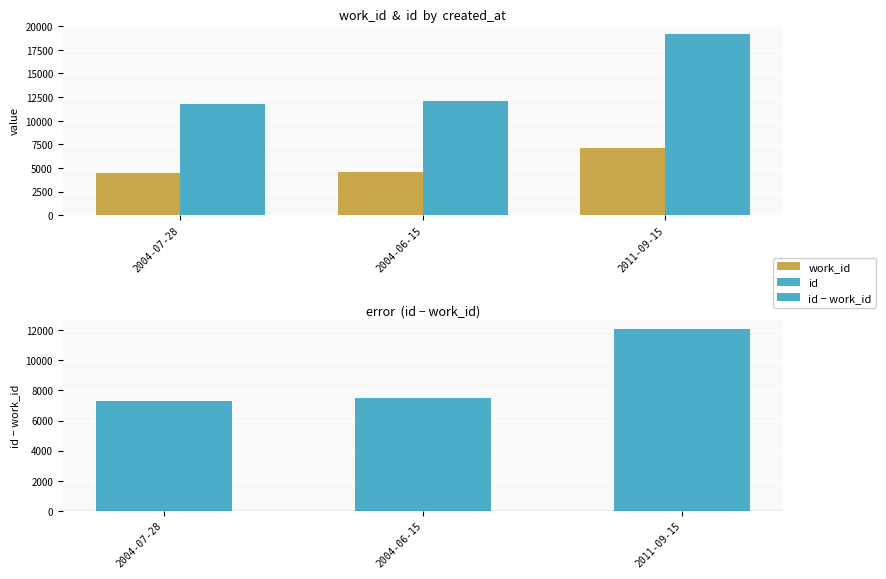

At which label does id − work_id reach its minimum?

2004-07-28